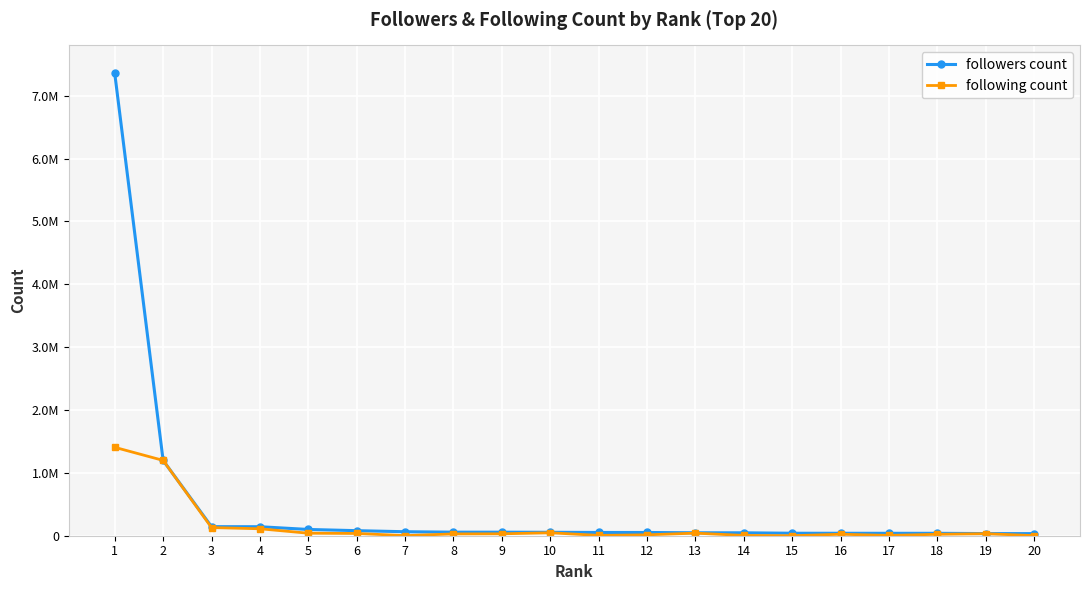

Which label corresponds to the smallest value in the chart?

15